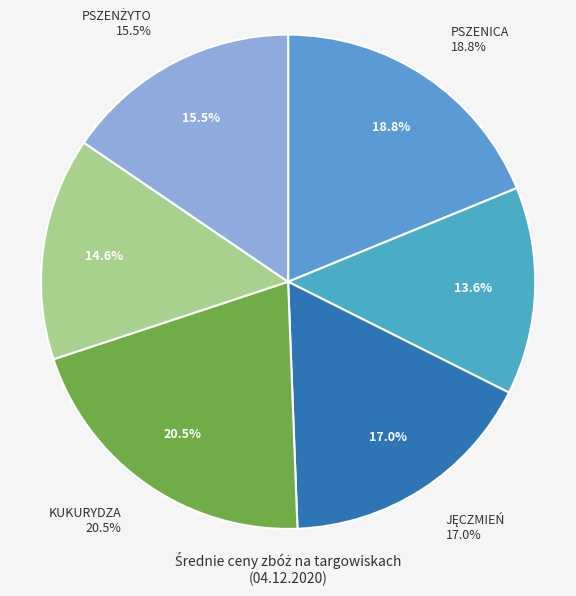

Rank the categories by value from highest to lowest.

KUKURYDZA, PSZENICA, JĘCZMIEŃ, PSZENŻYTO, OWIES, ŻYTO